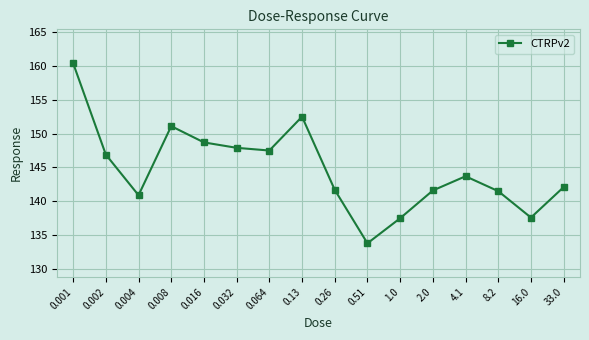

Which has a higher value, 0.26 or 0.13?

0.13